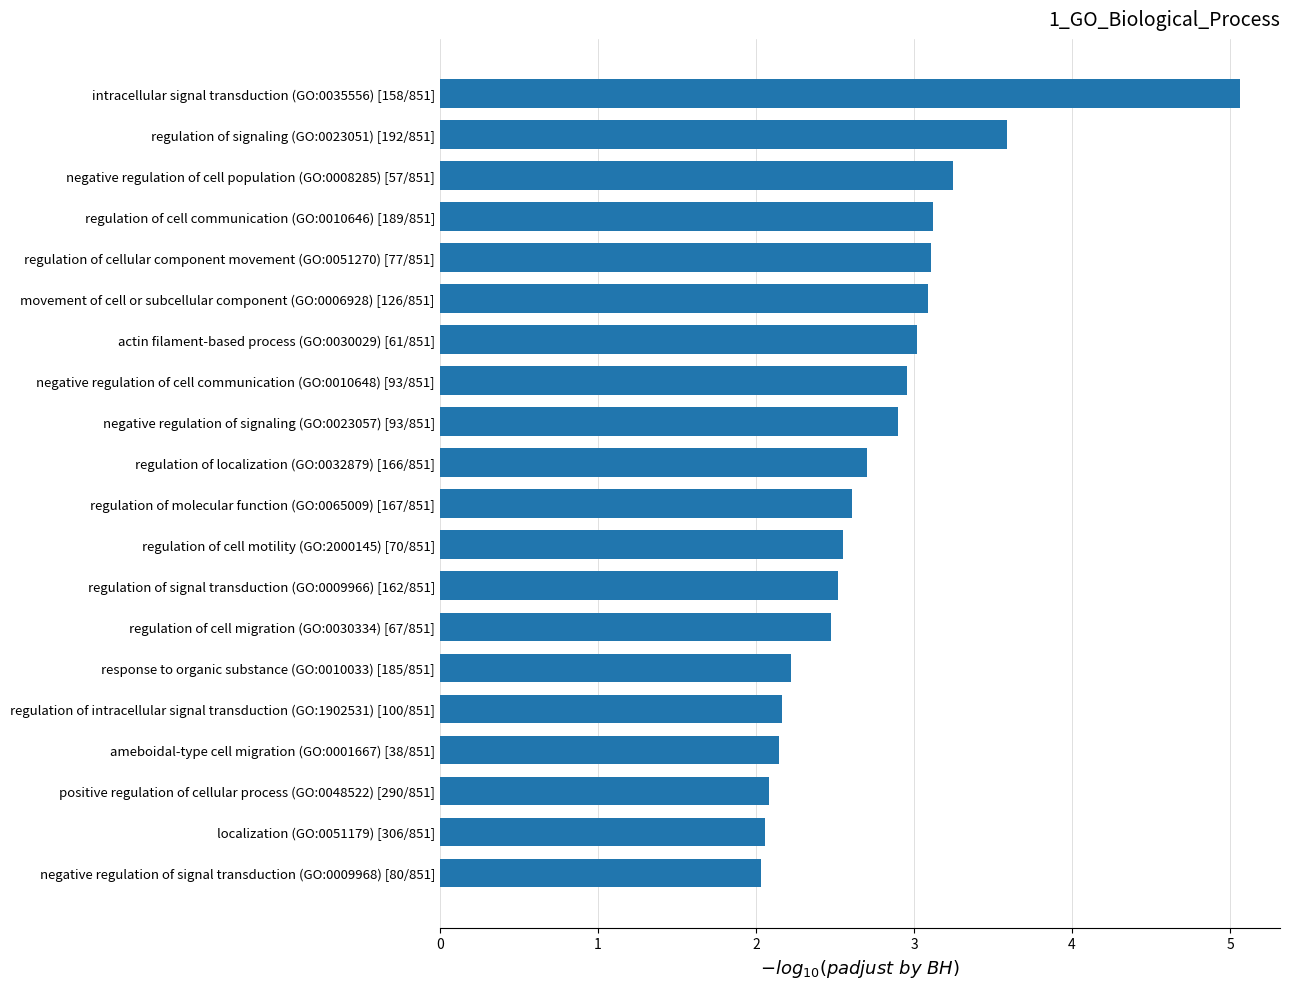

The value at negative regulation of cell communication (GO:0010648) [93/851] is 3.0. True or false?

True